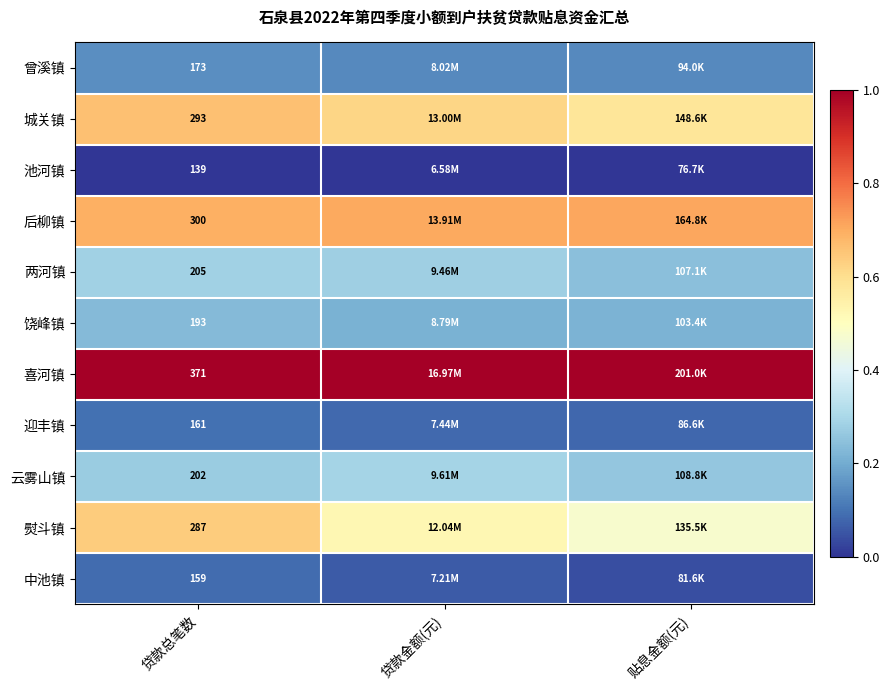

Rank the series at 贷款总笔数 from lowest to highest value.

池河镇, 中池镇, 迎丰镇, 曾溪镇, 饶峰镇, 云雾山镇, 两河镇, 熨斗镇, 城关镇, 后柳镇, 喜河镇